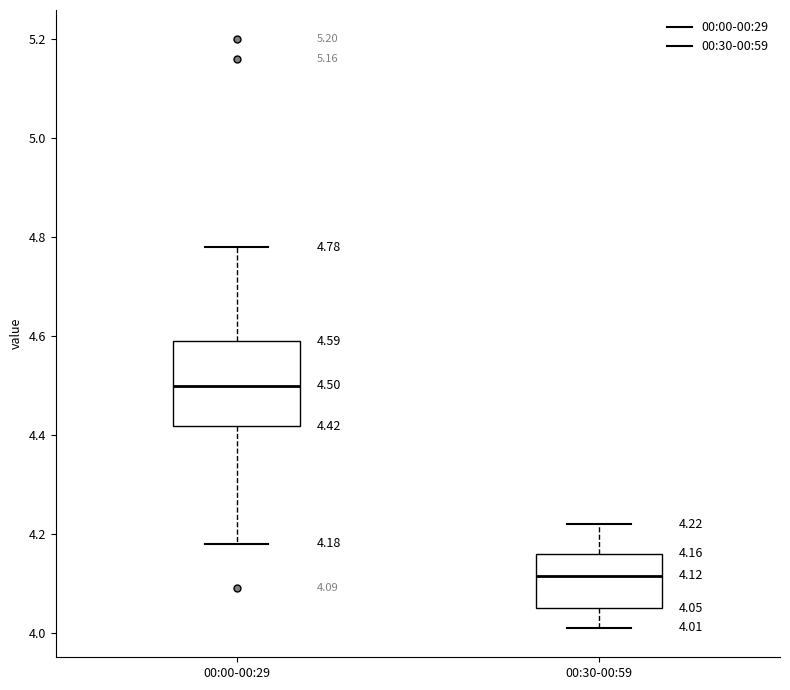

Which box has the lowest median line?

00:30-00:59